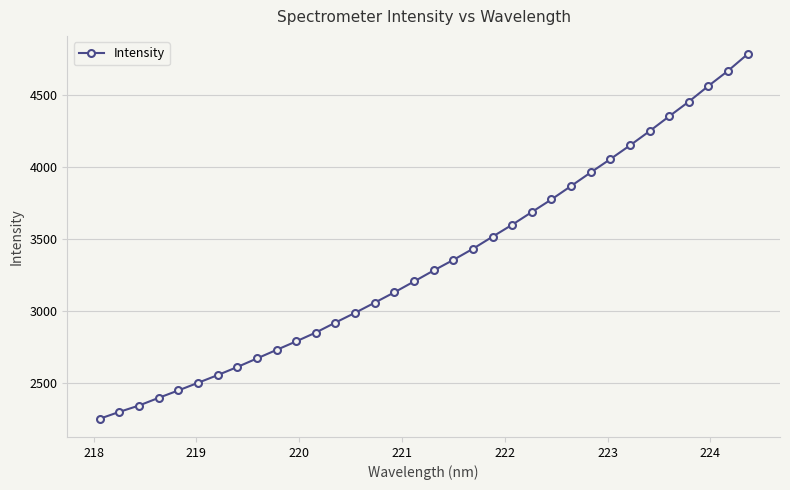

What is the difference between the maximum and minimum values?

2531.0